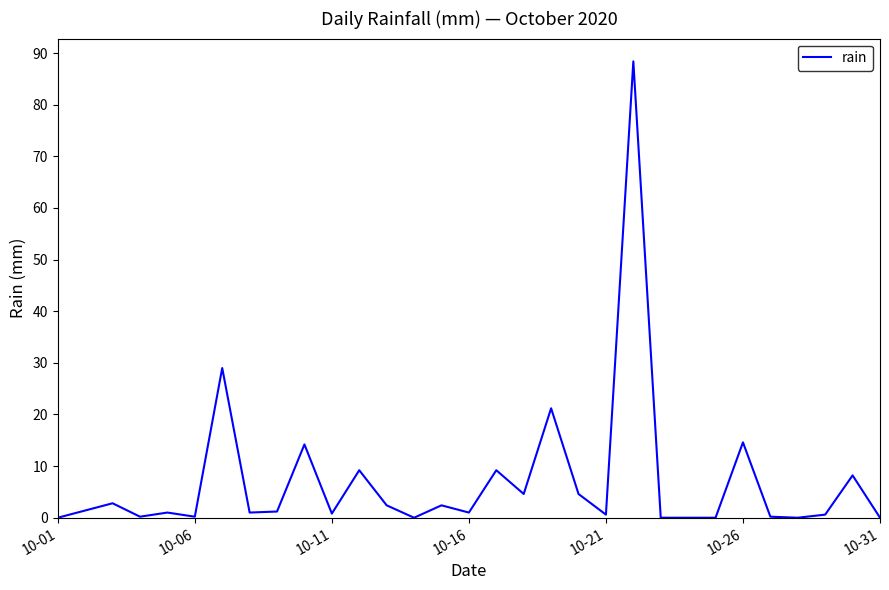

What is the greatest value displayed?

88.4